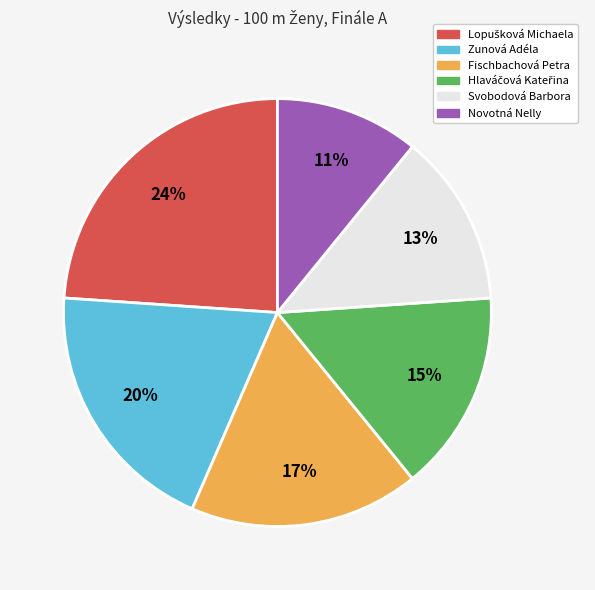

How many segments does this pie chart have?

6